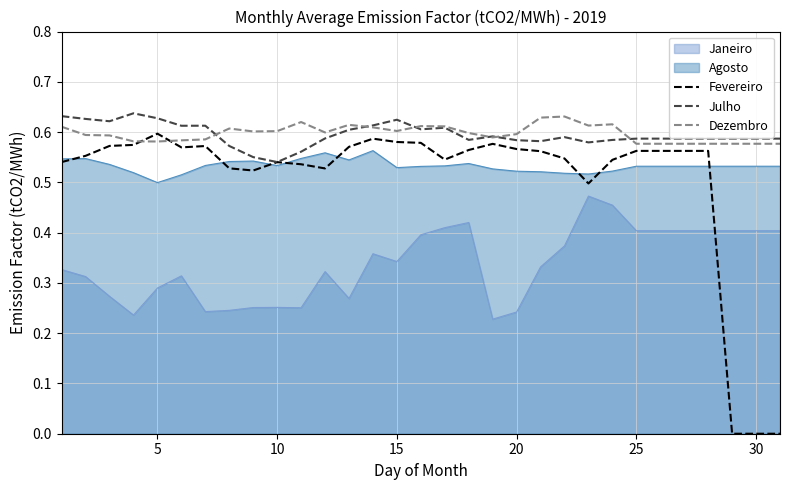

True or false: Fevereiro and Julho cross at least once.

False